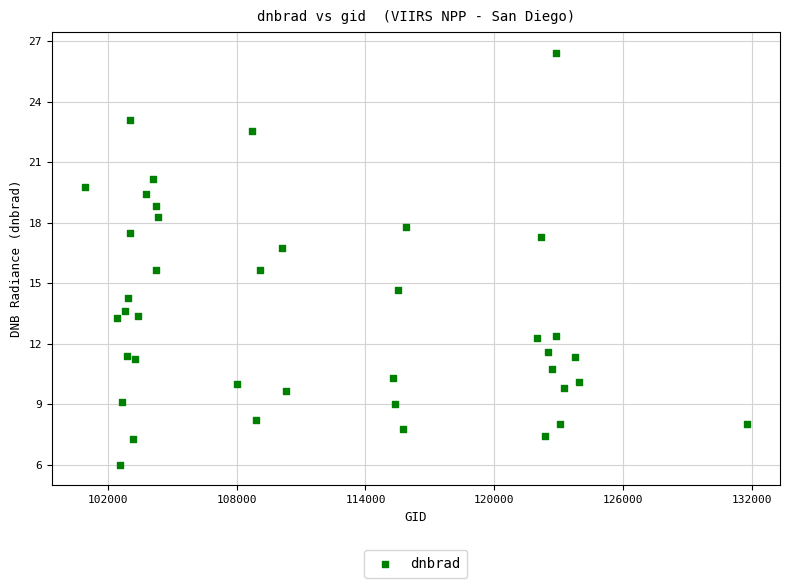

What is the range of Y values (max minus min)?

20.4